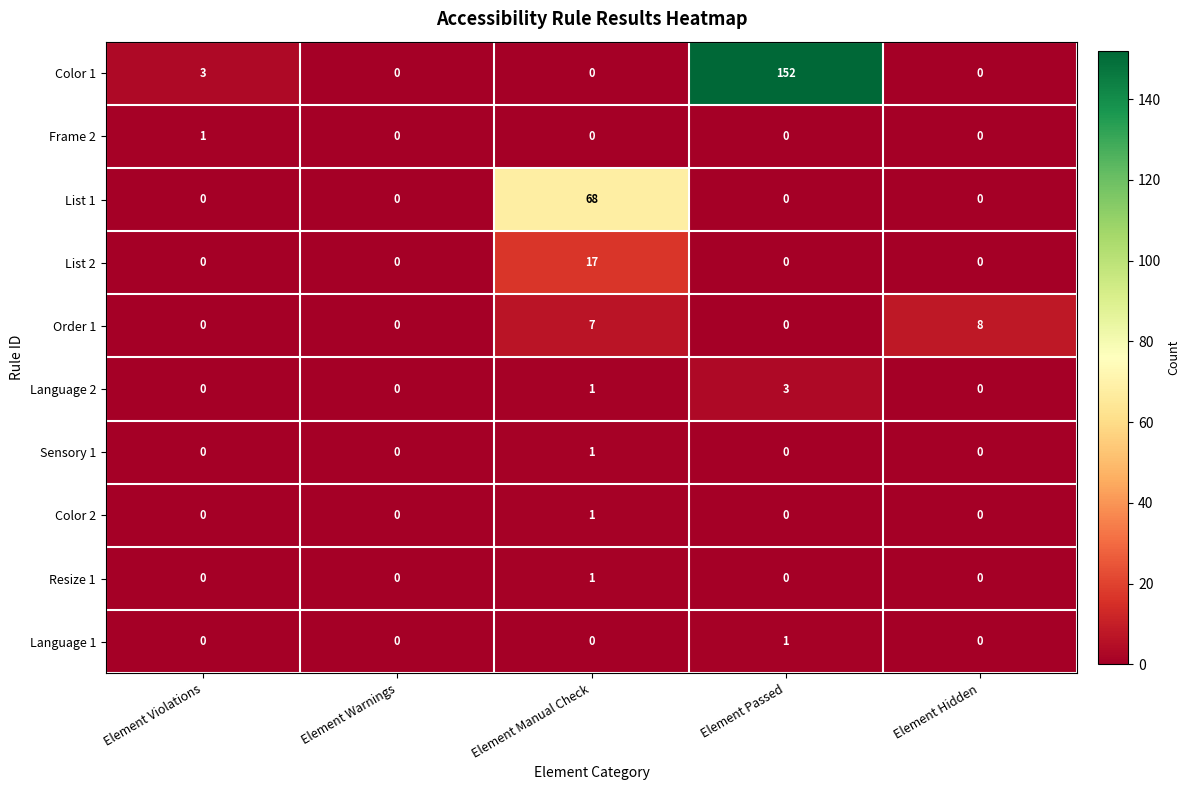

Count the Resize 1 values in the range 0 to 1.

5